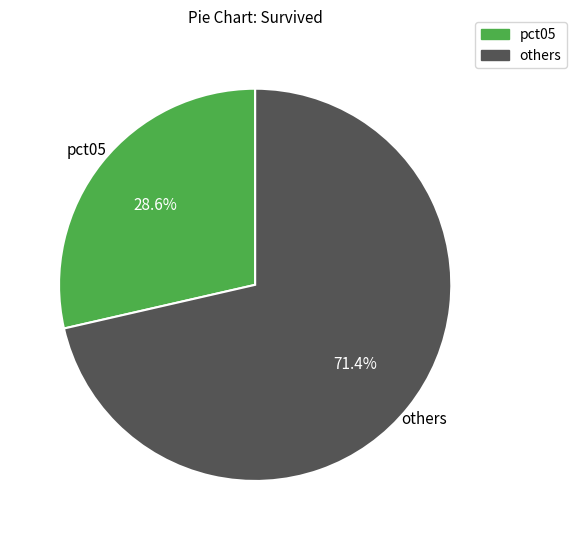

Is there any slice that represents more than half of the pie?

Yes